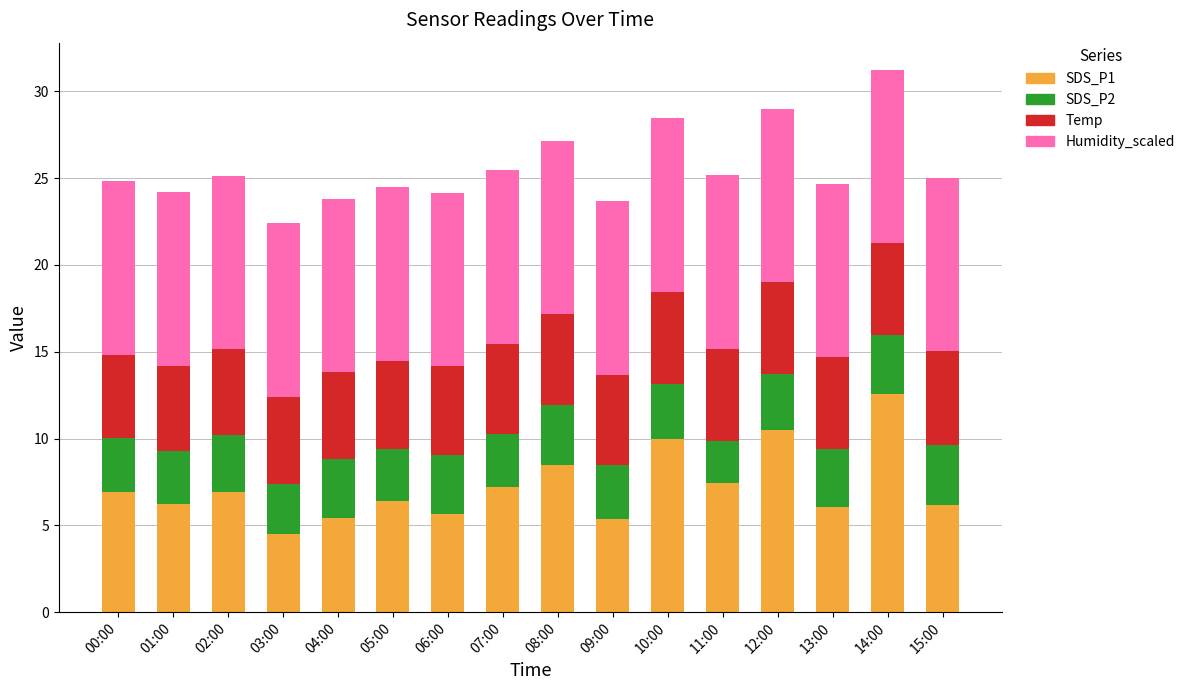

What is the sum of the SDS_P1 values at 07:00 and 00:00?

14.1